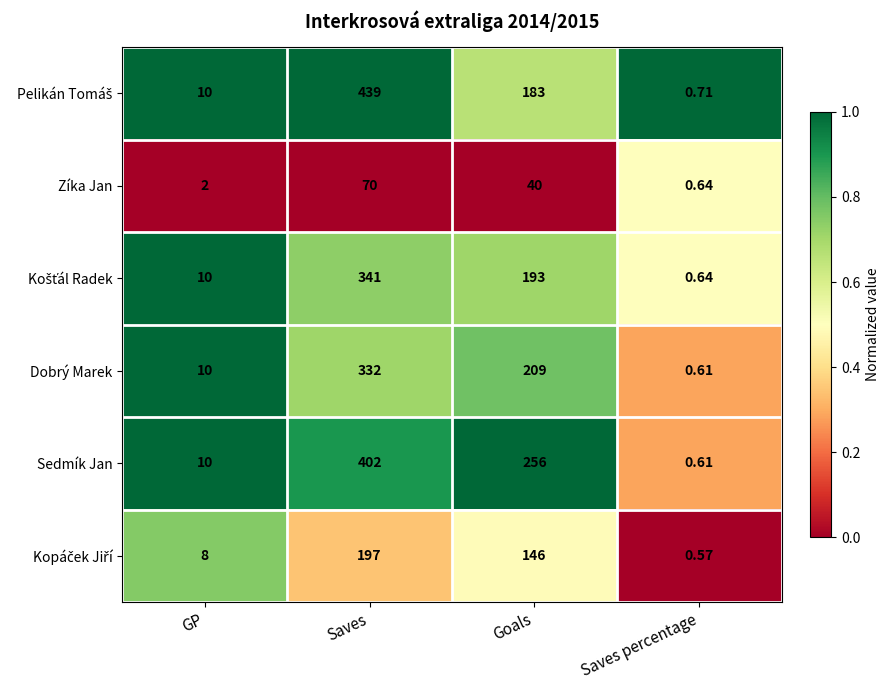

At which category is the sum across all series the highest?

Saves